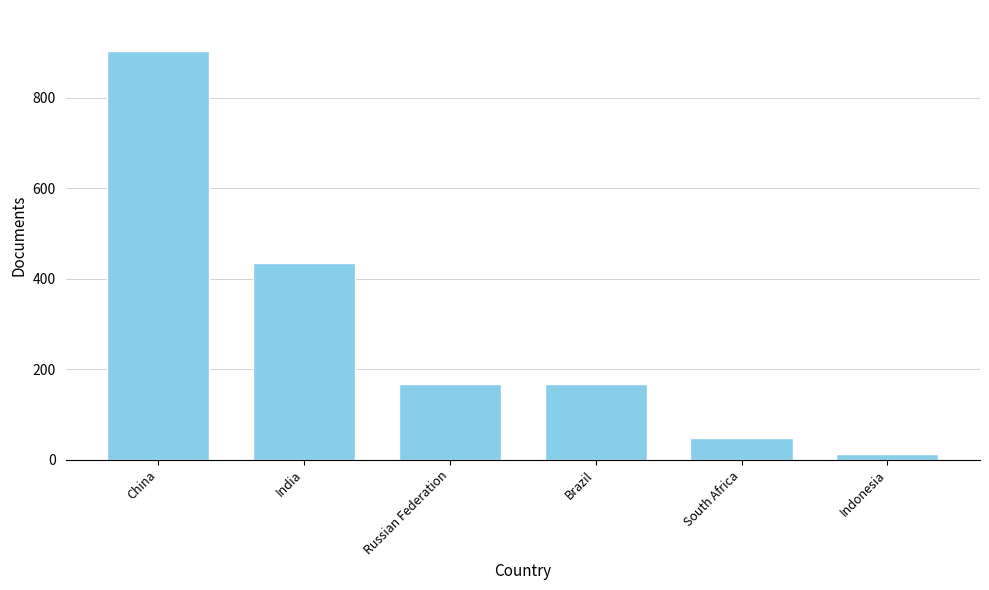

Which label corresponds to the largest value in the chart?

China